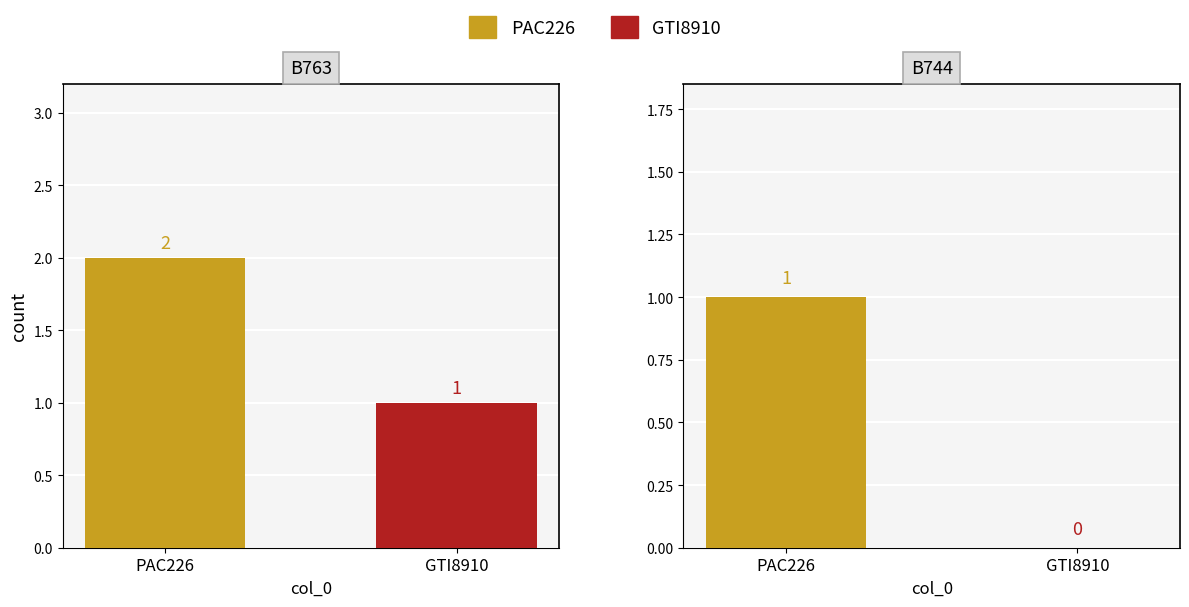

What is the value of the GTI8910 bar at the 1st from the left?

1